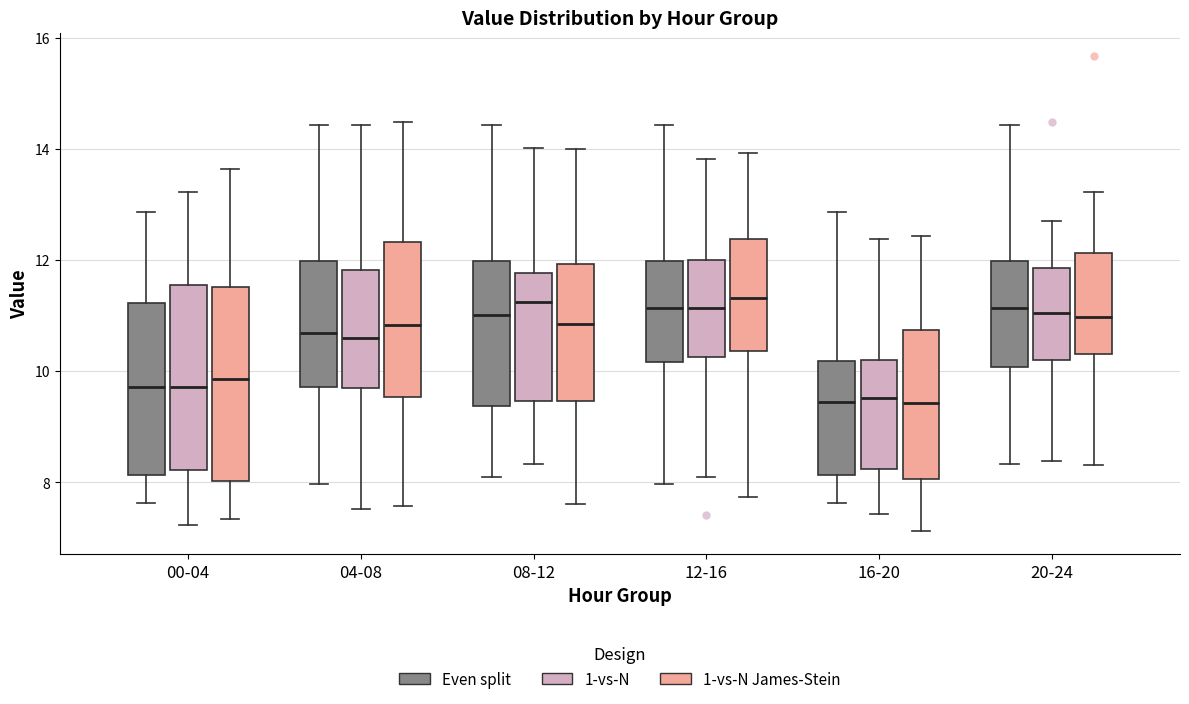

Reading left to right, transcribe this box plot: for each box, give where its median line is, the range the box spans, and where its two whiskers end, as read against the y-axis. The values are not printed on the chart, so give them approximately, as read against the axis.

00-04 (Even split): median 9.8, box 8.2 to 11.2, whiskers 7.6 to 12.8
00-04 (1-vs-N): median 9.8, box 8.2 to 11.6, whiskers 7.2 to 13.2
00-04 (1-vs-N James-Stein): median 9.8, box 8.0 to 11.6, whiskers 7.4 to 13.6
04-08 (Even split): median 10.6, box 9.8 to 12.0, whiskers 8.0 to 14.4
04-08 (1-vs-N): median 10.6, box 9.6 to 11.8, whiskers 7.6 to 14.4
04-08 (1-vs-N James-Stein): median 10.8, box 9.6 to 12.4, whiskers 7.6 to 14.4
08-12 (Even split): median 11.0, box 9.4 to 12.0, whiskers 8.2 to 14.4
08-12 (1-vs-N): median 11.2, box 9.4 to 11.8, whiskers 8.4 to 14.0
08-12 (1-vs-N James-Stein): median 10.8, box 9.4 to 12.0, whiskers 7.6 to 14.0
12-16 (Even split): median 11.2, box 10.2 to 12.0, whiskers 8.0 to 14.4
12-16 (1-vs-N): median 11.2, box 10.2 to 12.0, whiskers 8.0 to 13.8
12-16 (1-vs-N James-Stein): median 11.4, box 10.4 to 12.4, whiskers 7.8 to 14.0
16-20 (Even split): median 9.4, box 8.2 to 10.2, whiskers 7.6 to 12.8
16-20 (1-vs-N): median 9.6, box 8.2 to 10.2, whiskers 7.4 to 12.4
16-20 (1-vs-N James-Stein): median 9.4, box 8.0 to 10.8, whiskers 7.2 to 12.4
20-24 (Even split): median 11.2, box 10.0 to 12.0, whiskers 8.4 to 14.4
20-24 (1-vs-N): median 11.0, box 10.2 to 11.8, whiskers 8.4 to 12.8
20-24 (1-vs-N James-Stein): median 11.0, box 10.4 to 12.2, whiskers 8.4 to 13.2